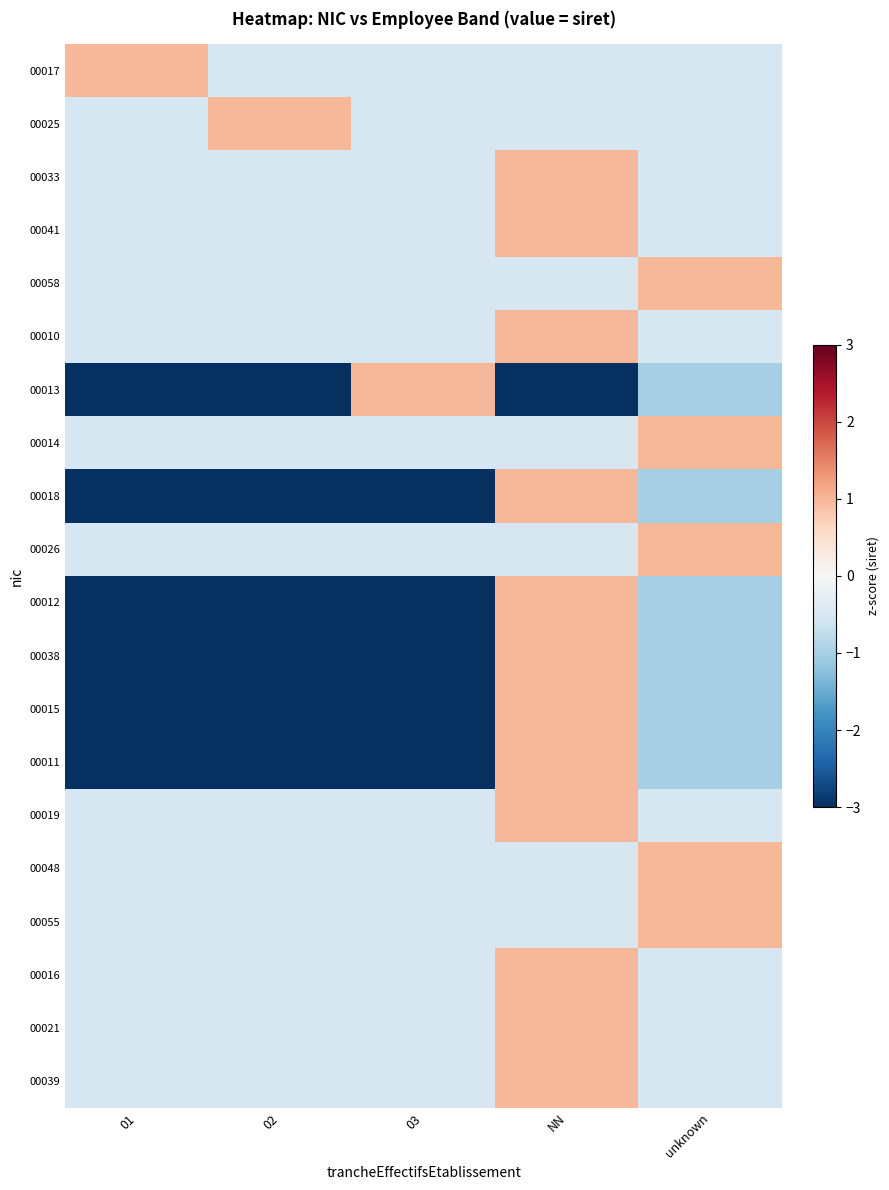

How many series are shown in this chart?

20